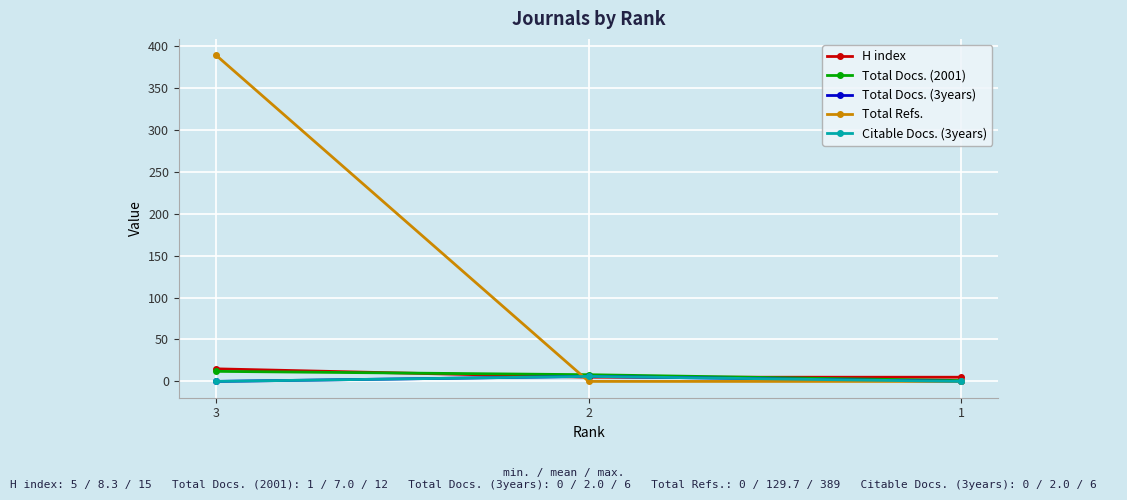

What is the total value across all series at 1?

6